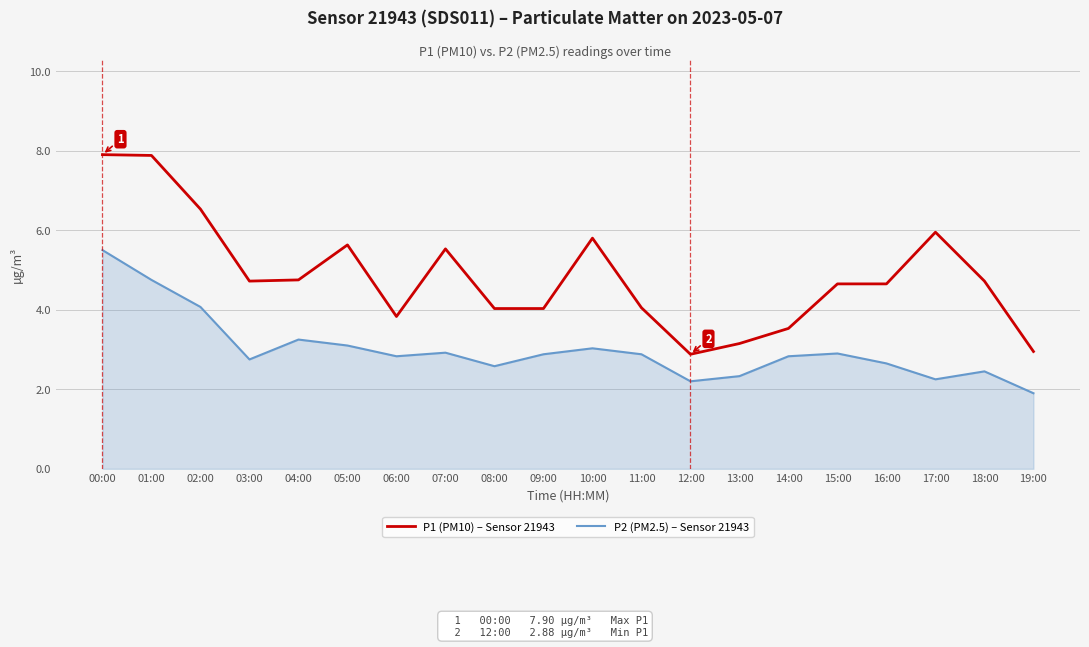

The value of P1 (PM10) – Sensor 21943 at 14:00 is 3.5. True or false?

True